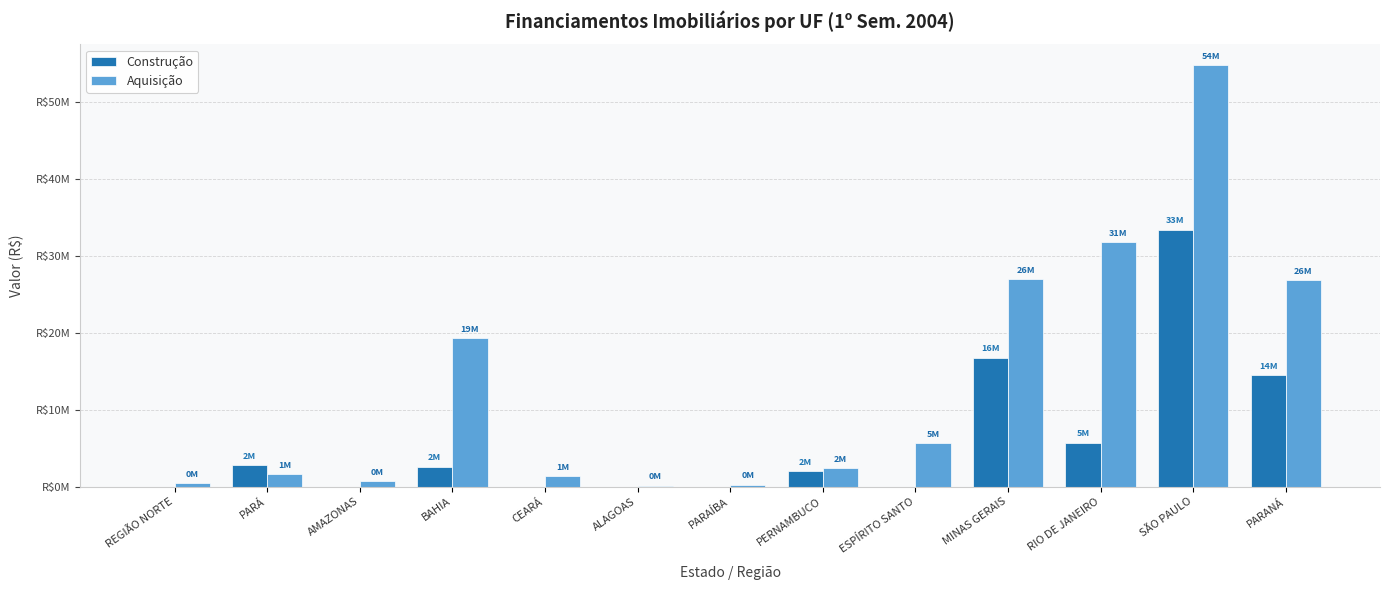

List the series in order of their peak value, lowest first.

Construção, Aquisição